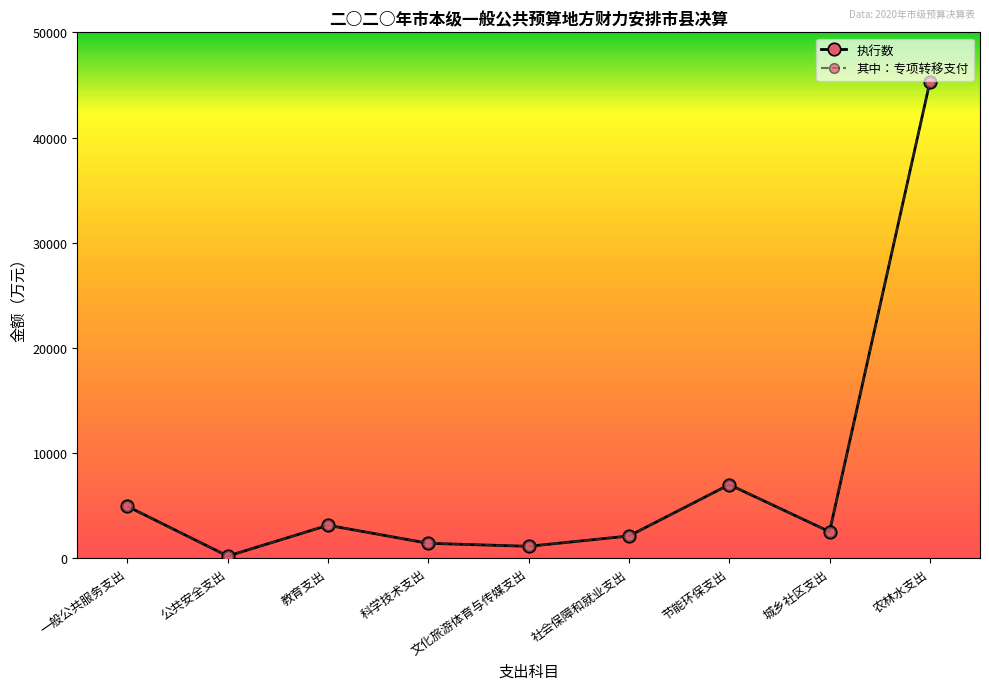

Rank the categories by 执行数 value from highest to lowest.

农林水支出, 节能环保支出, 一般公共服务支出, 教育支出, 城乡社区支出, 社会保障和就业支出, 科学技术支出, 文化旅游体育与传媒支出, 公共安全支出